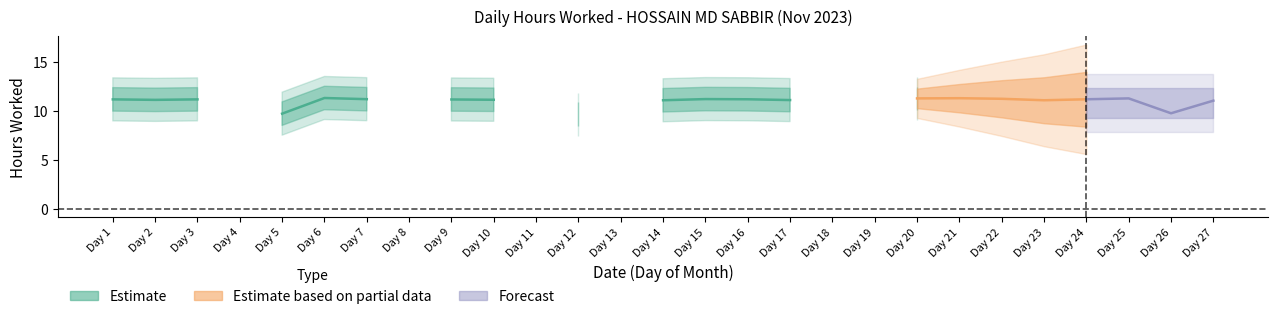

List the labels in order of value, smallest first.

4, 8, 11, 13, 18, 19, 12, 5, 26, 27, 14, 23, 17, 2, 10, 9, 1, 3, 16, 24, 7, 15, 22, 20, 25, 21, 6